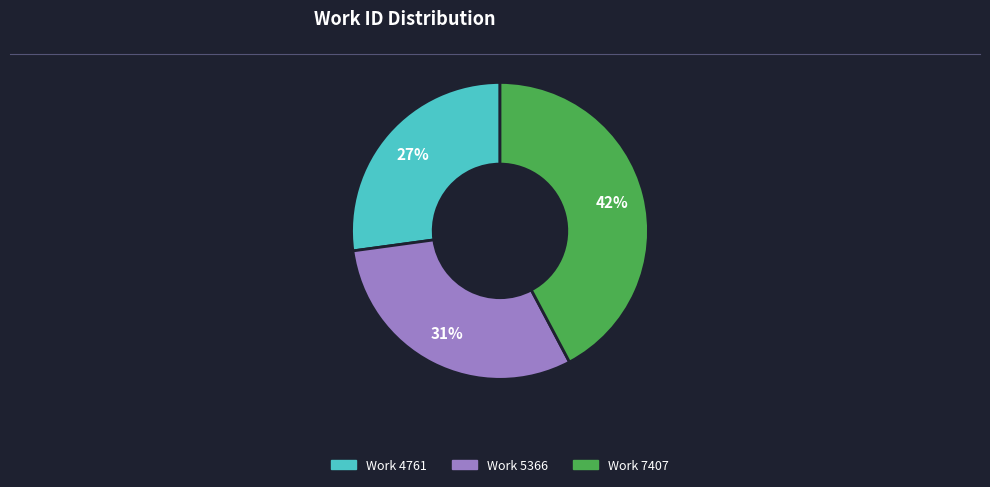

What percentage is the Work 7407 slice, to the nearest percent?

42%